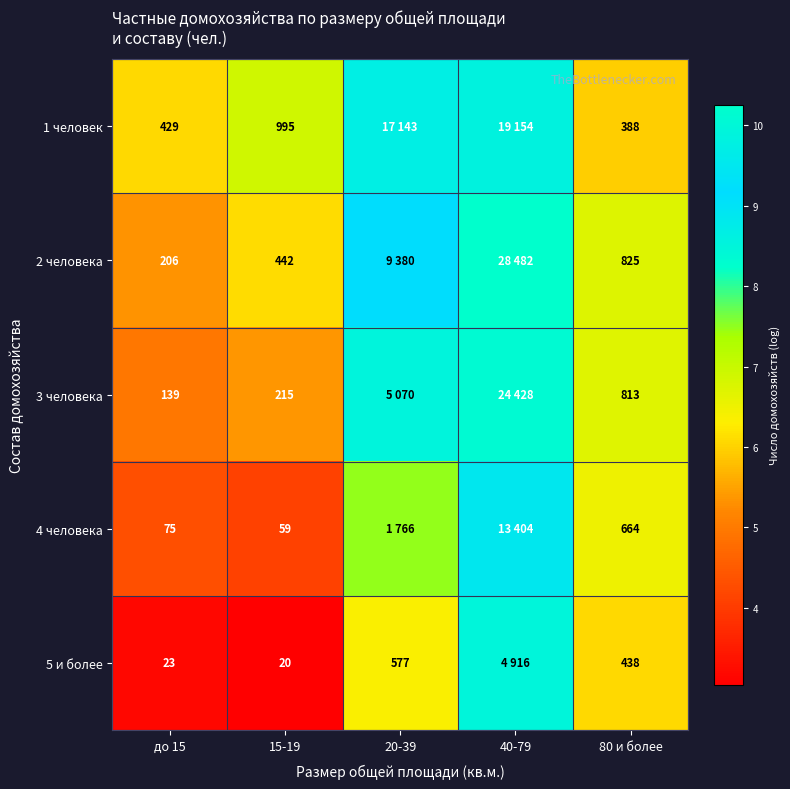

The value of 5 и более at до 15 is 5.3. True or false?

False